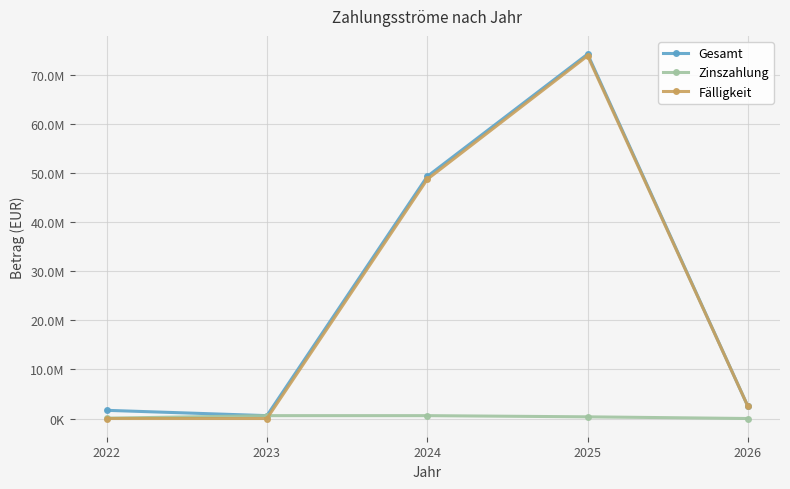

Rank the categories by Fälligkeit value from highest to lowest.

2025, 2024, 2026, 2022, 2023